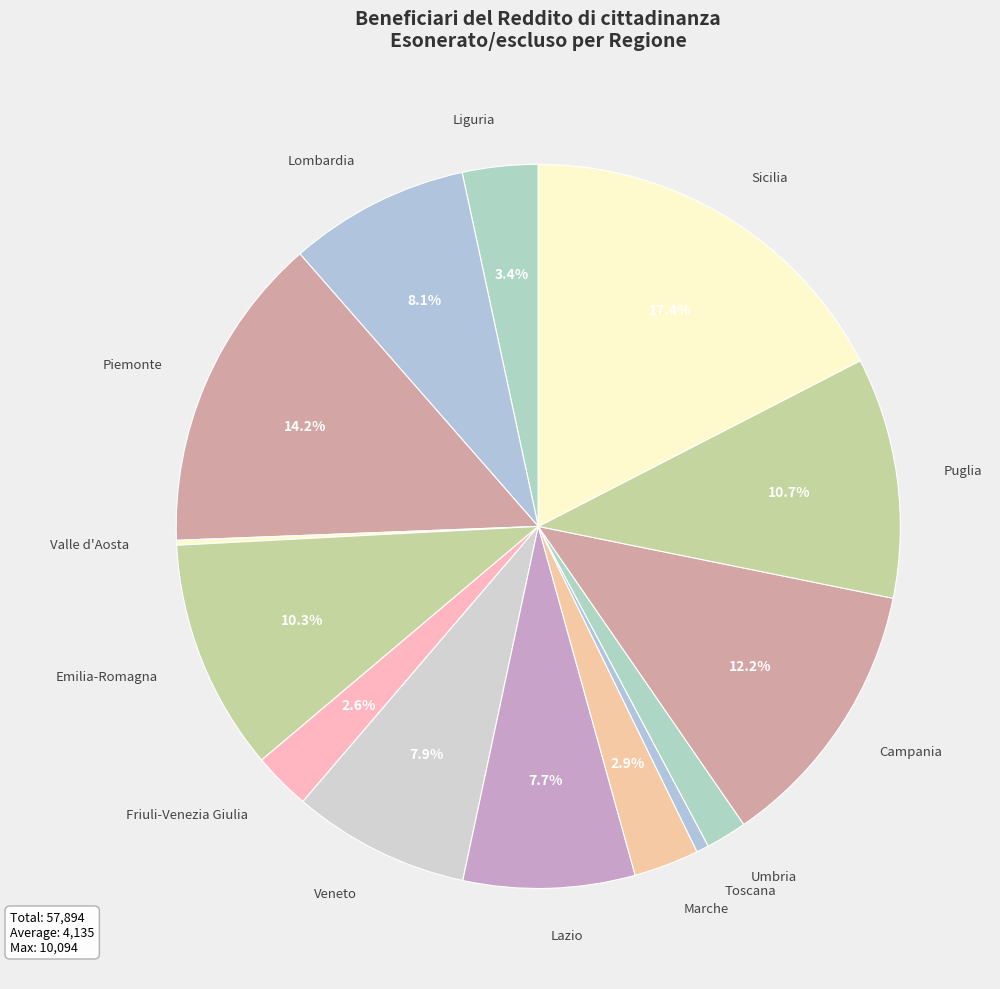

Which slice is the largest?

Sicilia